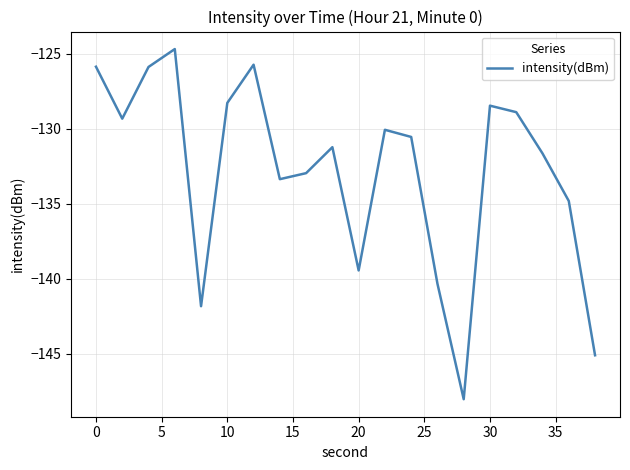

What is the sum of all values?

-2656.7